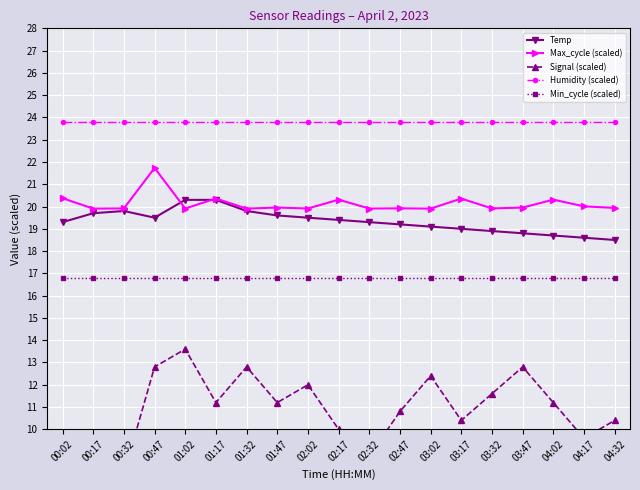

True or false: Min_cycle (scaled) and Temp cross at least once.

False